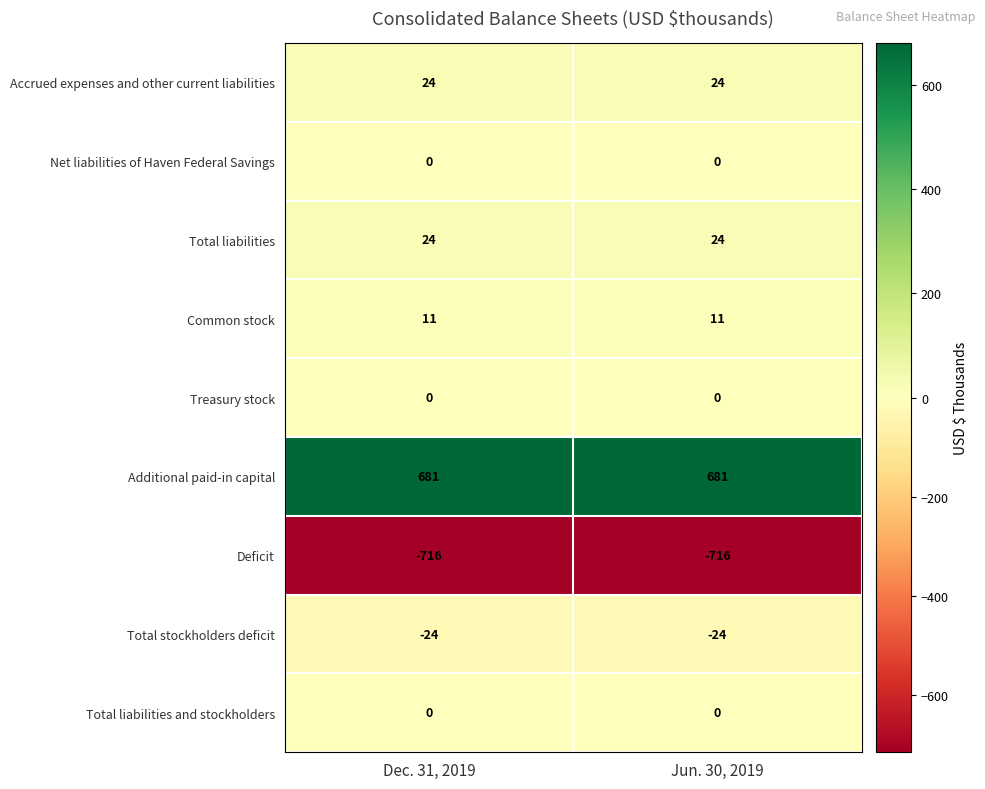

Is it true that Accrued expenses and other current liabilities equals 24 at Dec. 31, 2019?

True